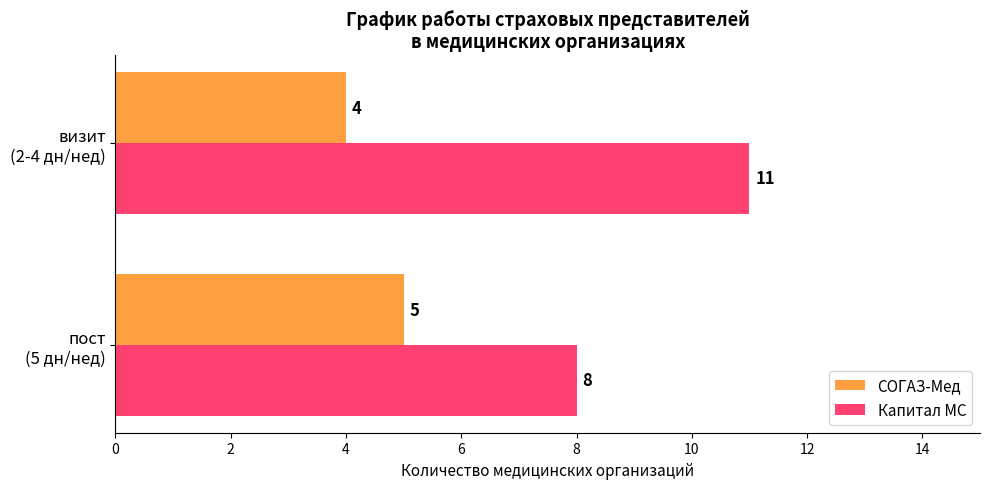

Where is СОГАЗ-Мед nearest to the value 4?

визит
(2-4 дн/нед)